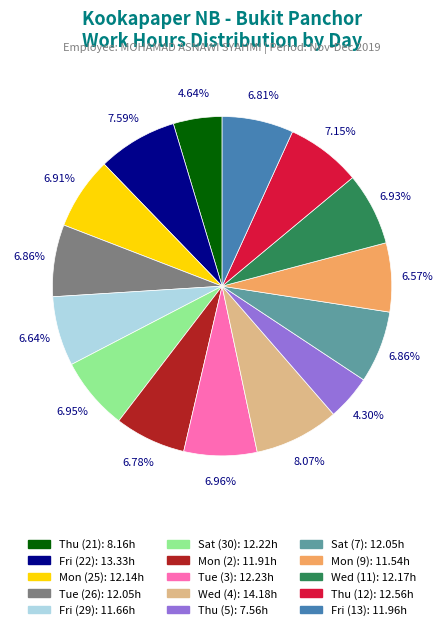

To the nearest percent, what percentage of the pie is Tue (3)?

7%